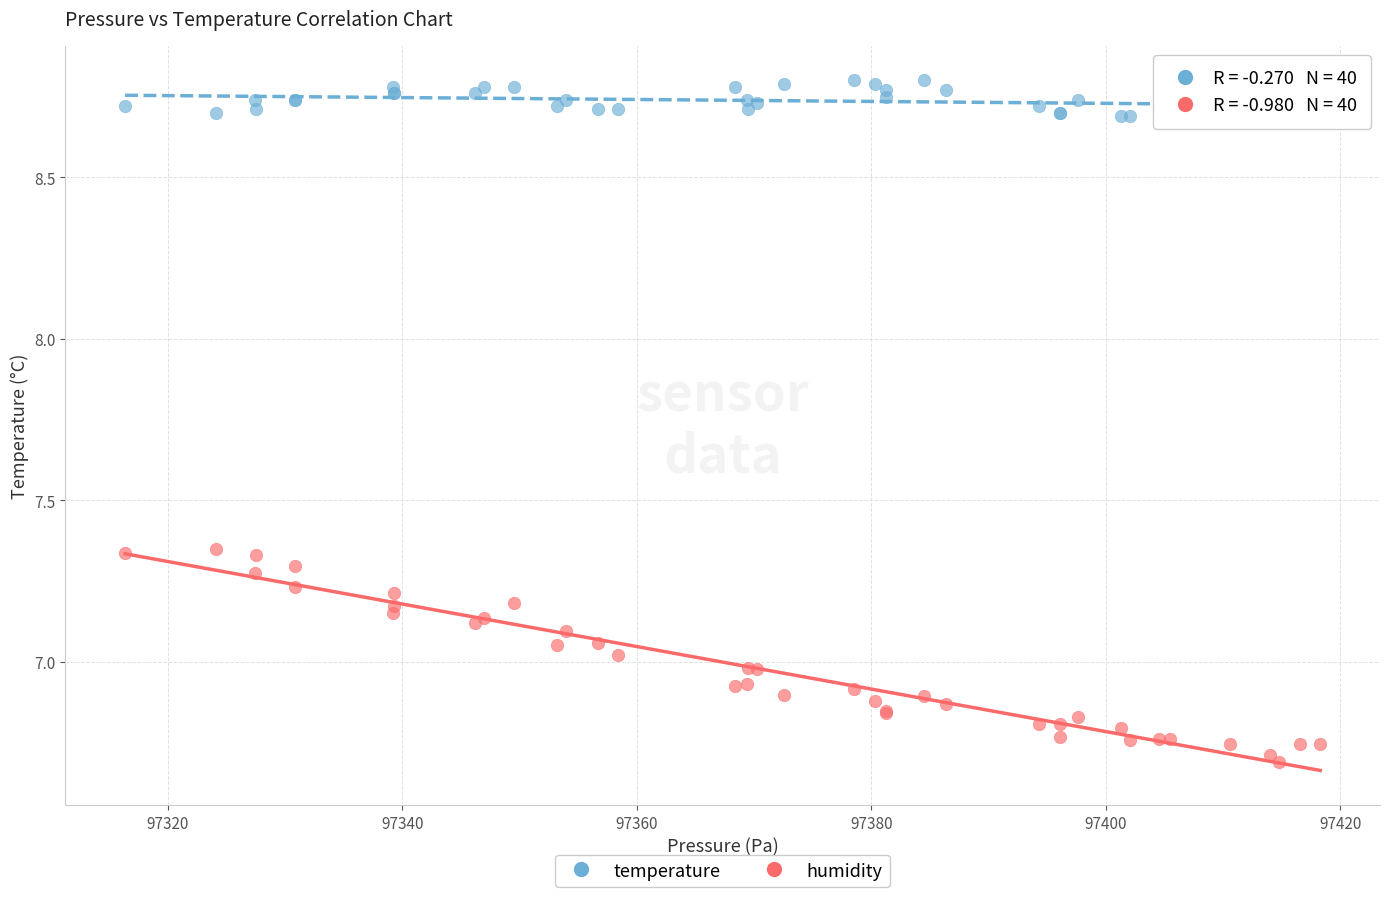

Which series contains the highest Y value?

temperature